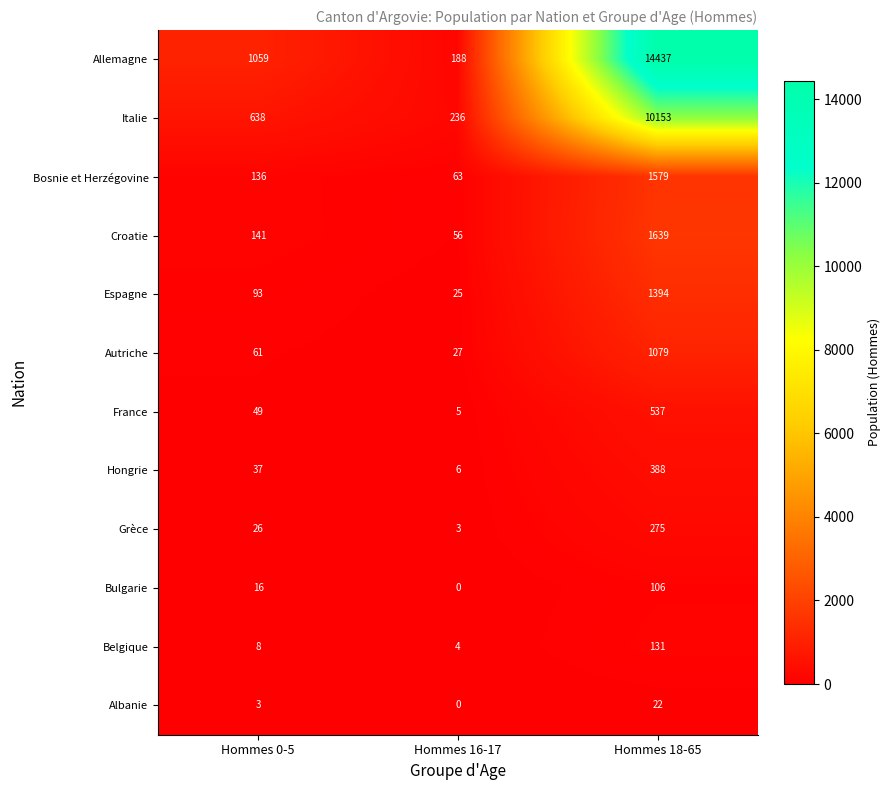

What is the sum of the Allemagne values at Hommes 16-17 and Hommes 0-5?

1247